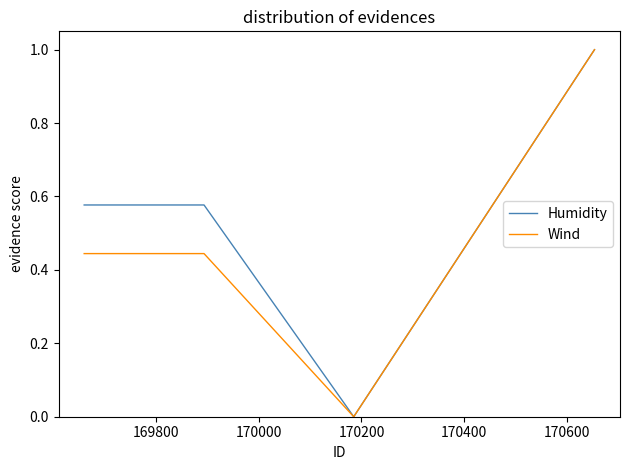

List the series in order of their overall mean, highest first.

Humidity, Wind